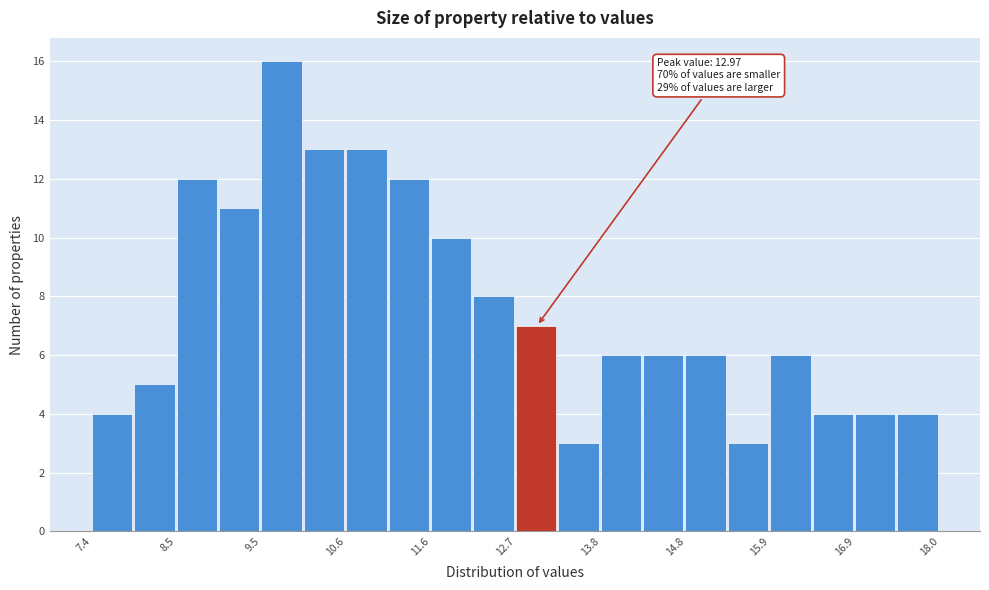

Around what value on the x-axis is the tallest bar? Give the approximate position of its centre, as read against the axis.

9.8